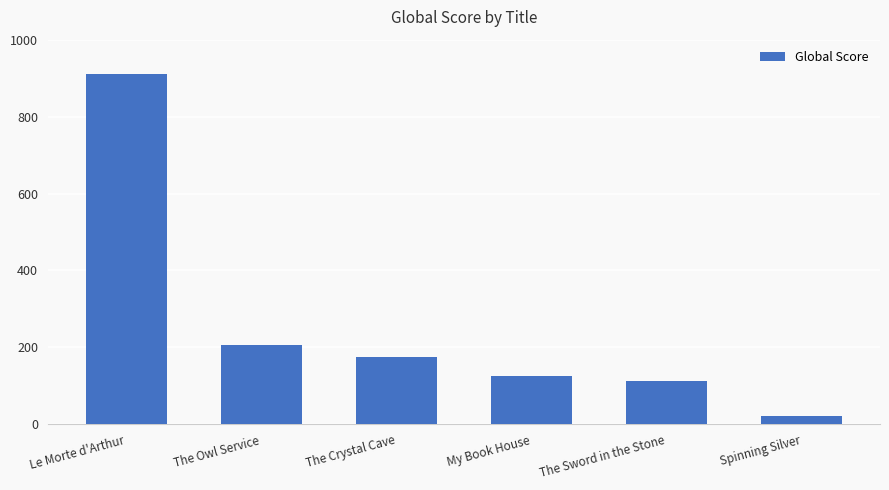

How many bars are there in total?

6